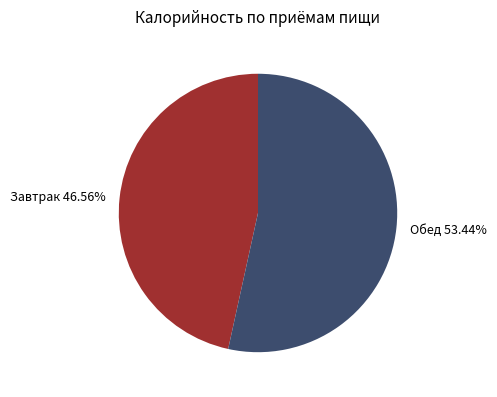

Which has a higher value, Завтрак or Обед?

Обед